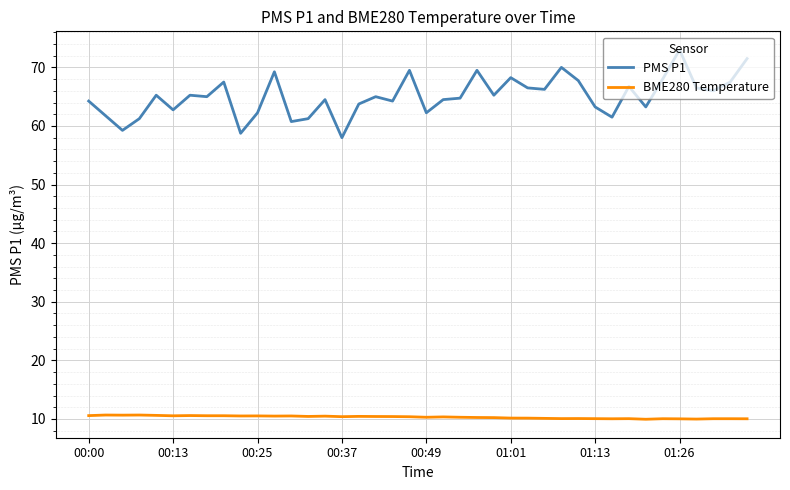

What is the maximum value for BME280 Temperature?

10.7